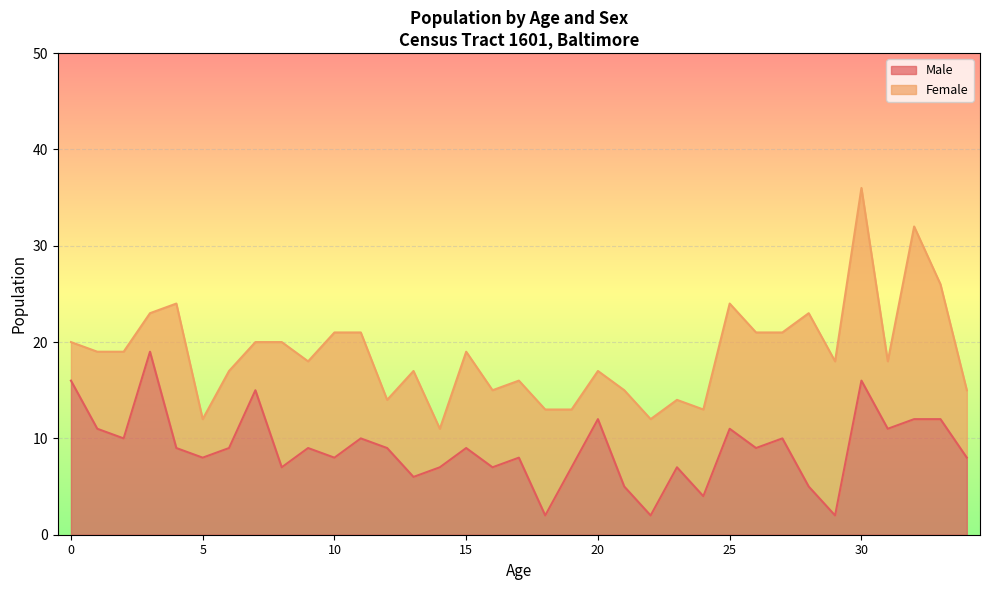

What is the maximum value for Male?

19